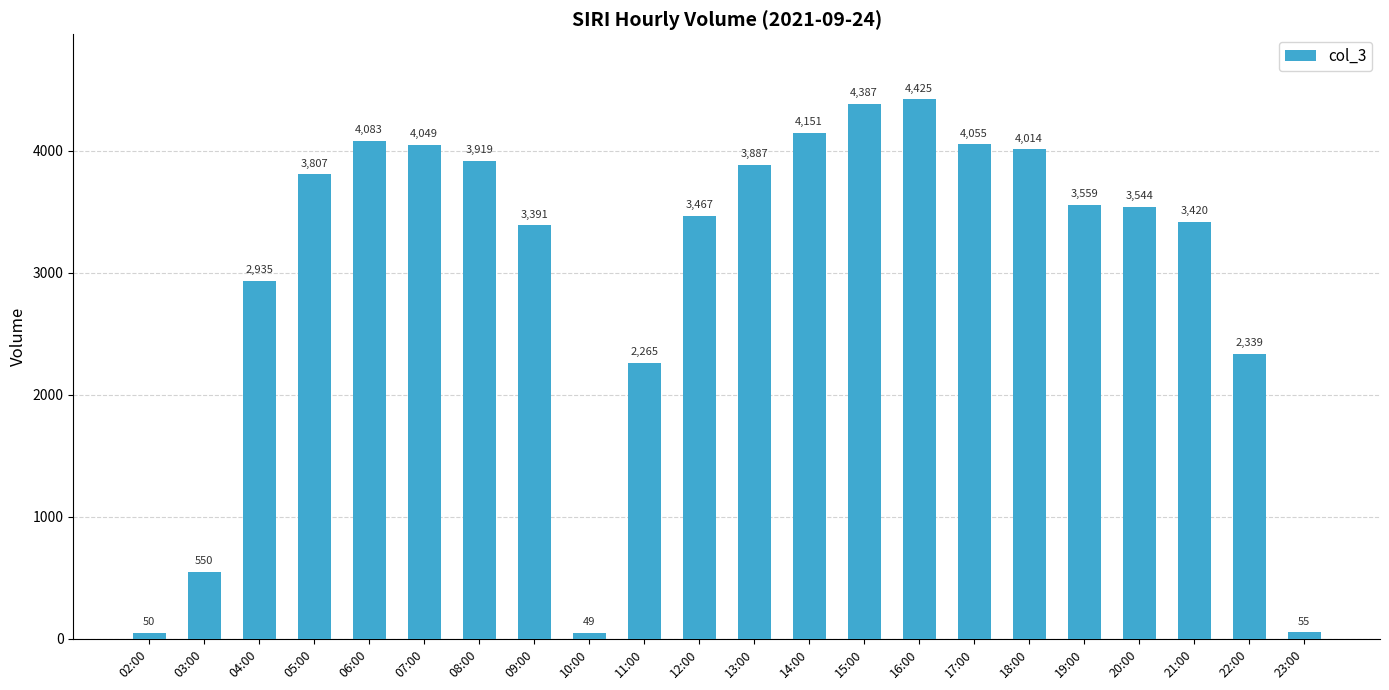

What is the label of the 11th bar from the right?

13:00